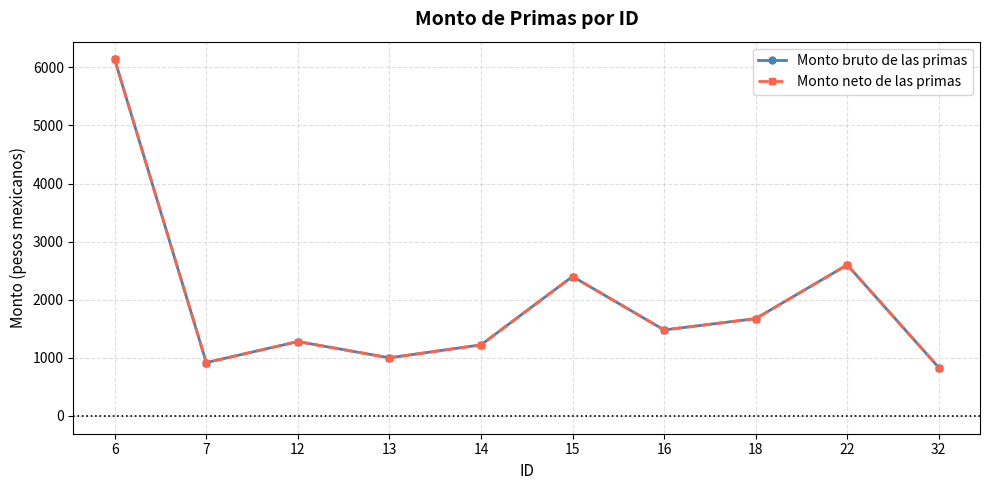

What is the value of the Monto bruto de las primas point at the 6th from the left?

2400.0